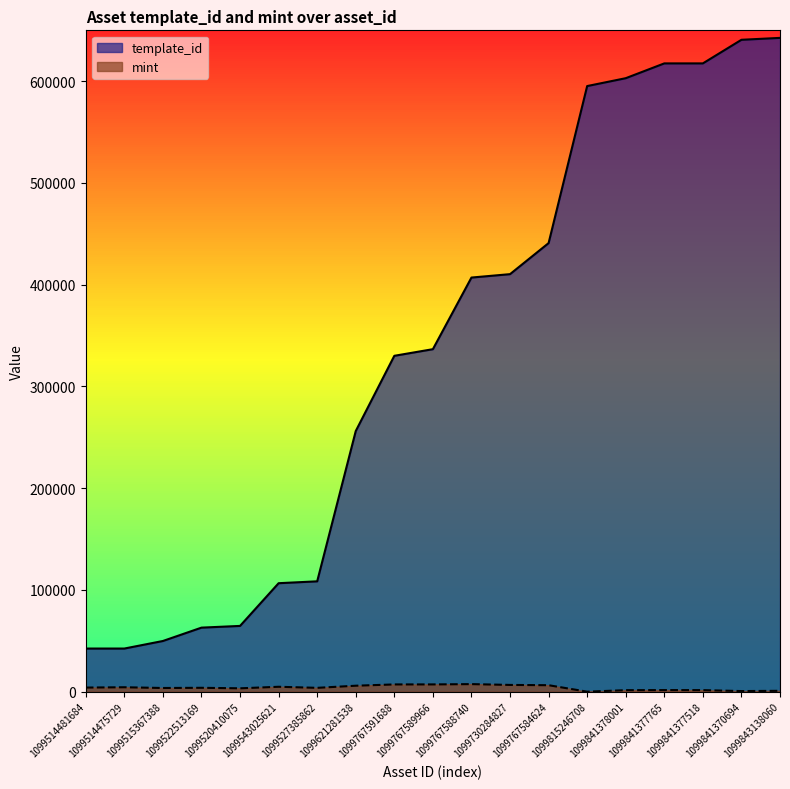

Which series has the widest spread of values?

template_id